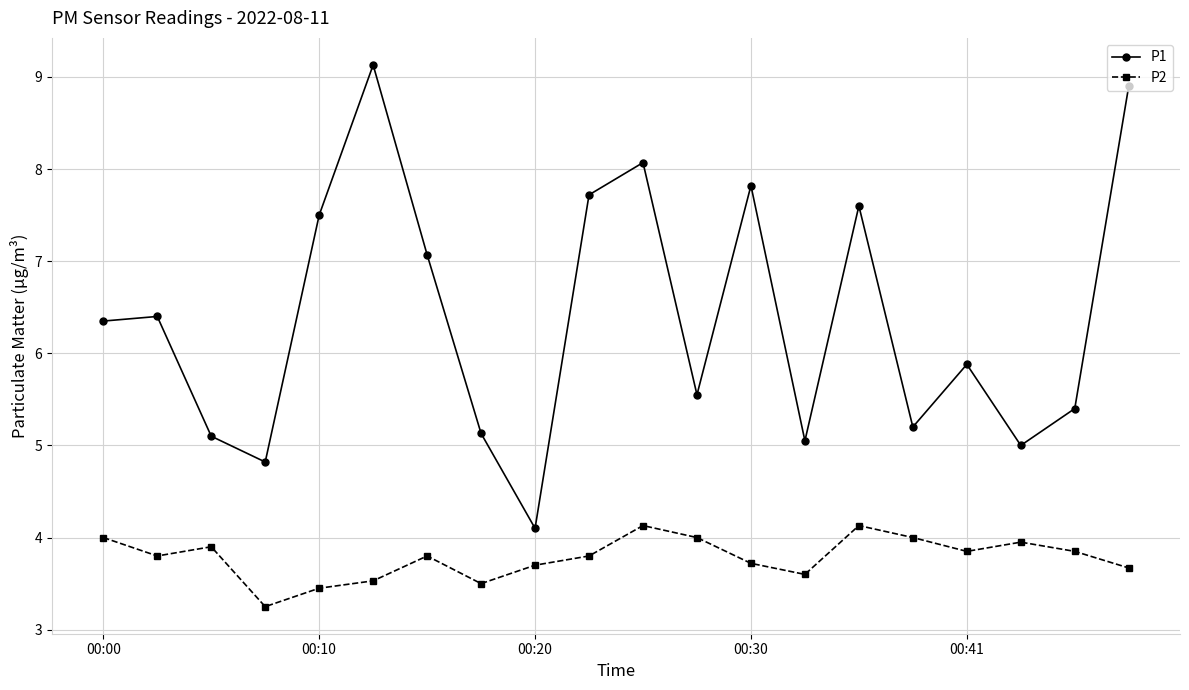

What is the average value of the P2 series?

3.8